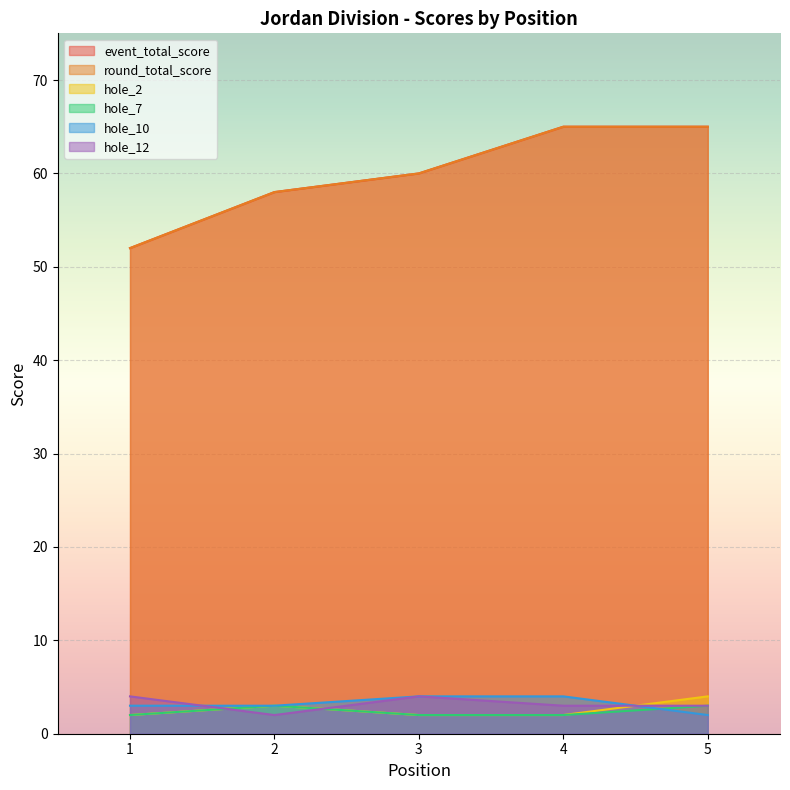

What is the sum of the hole_12 values at 5 and 4?

6